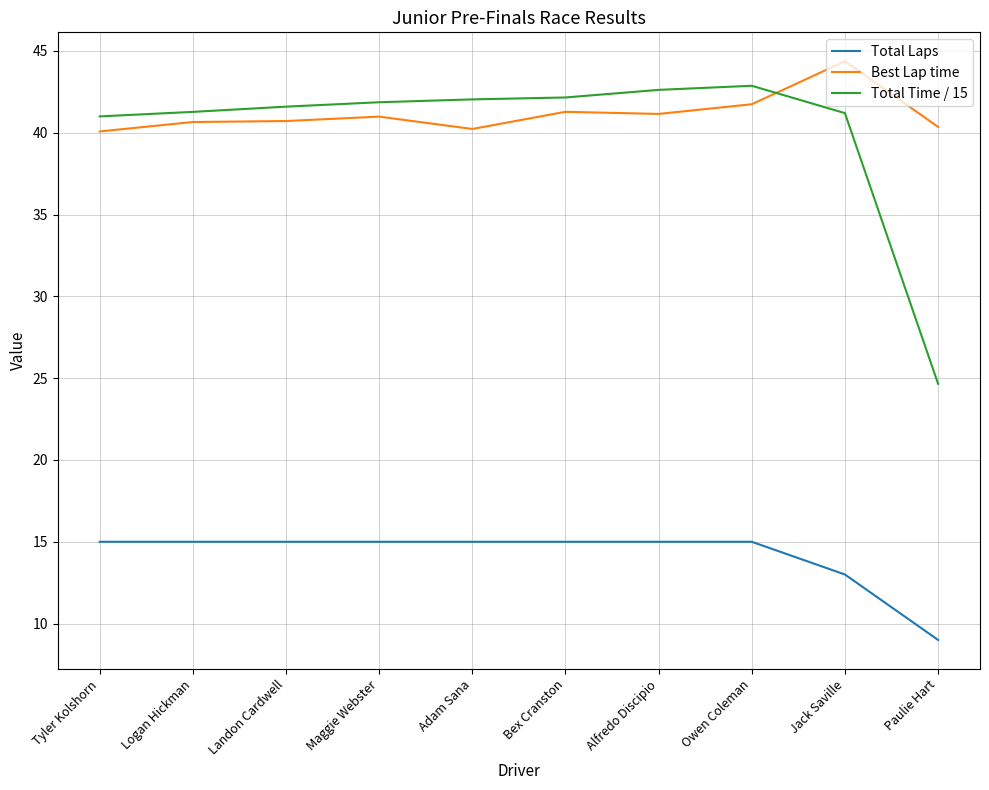

What is the total value across all series at Logan Hickman?

96.9